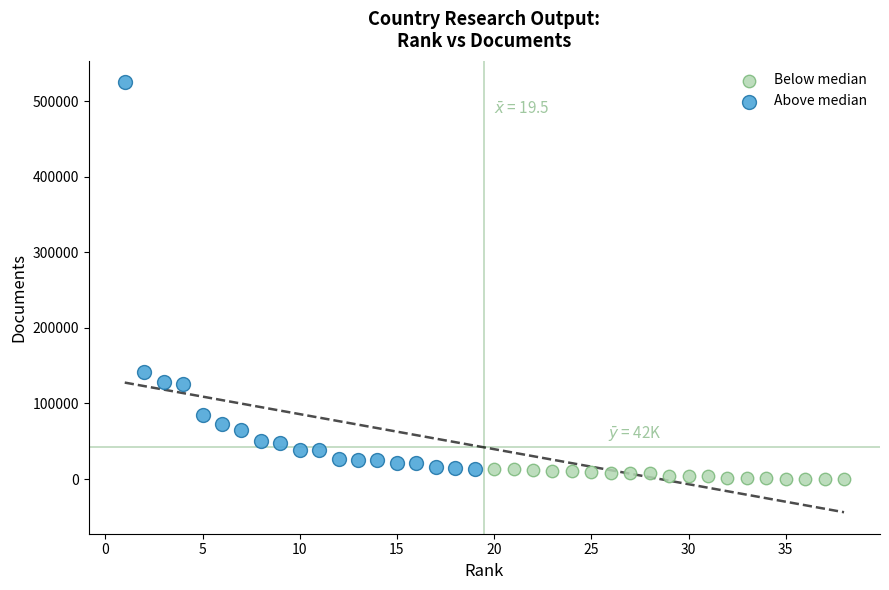

Which series has the largest Y range (max minus min)?

Above median